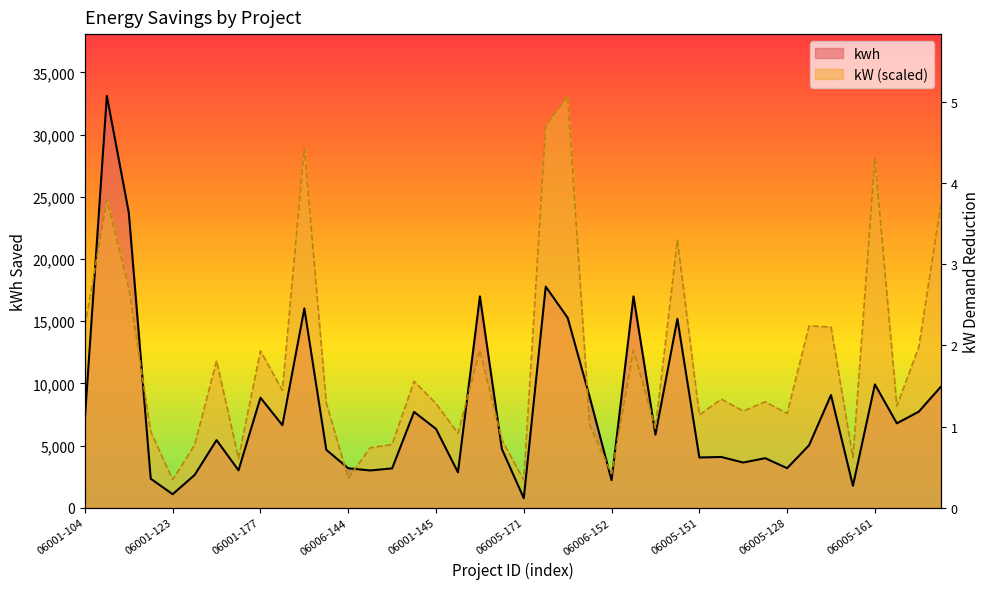

Reading right to left, list all the values displayed in this chart.

kwh: 9714.0	7722.1	6785.0	9916.4	1761.8	9057.6	5019.8	3177.2	3981.6	3630.7	4079.2	4038.3	15188.0	5875.0	16994.4	2213.3	8919.5	15272.7	17780.2	764.2	4727.4	16994.4	2845.5	6335.6	7704.6	3161.2	2994.8	3171.2	4655.9	16022.8	6635.7	8844.7	3004.7	5436.1	2631.3	1085.3	2330.6	23730.8	33118.2	7198.7
kW: 24339.3	12917.0	8178.4	28092.4	4020.7	14529.2	14620.6	7571.4	8517.8	7767.2	8726.6	7466.9	21513.1	6390.0	12662.4	2728.3	6664.1	33118.2	30709.7	2225.7	5463.1	12662.4	5985.3	8367.7	10175.6	5084.6	4817.0	2369.3	8413.3	28953.9	9438.1	12610.2	3968.4	11813.9	5045.4	2245.3	6109.3	17707.8	24744.0	14601.0